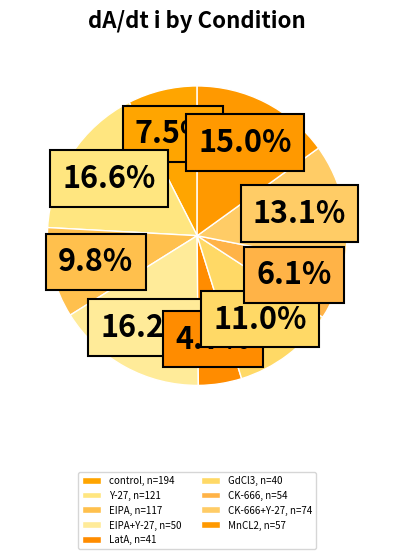

Rank the categories by value from lowest to highest.

LatA, n=41, CK-666, n=54, control, n=194, EIPA, n=117, GdCl3, n=40, CK-666+Y-27, n=74, MnCL2, n=57, EIPA+Y-27, n=50, Y-27, n=121